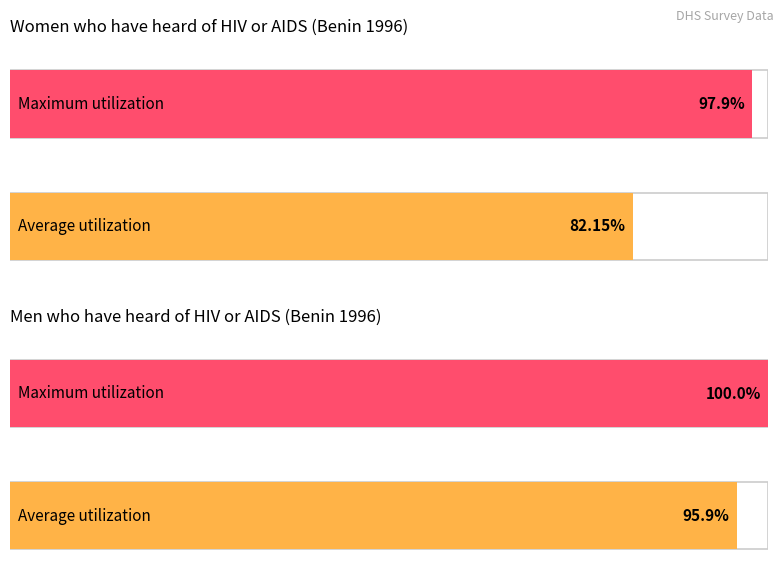

The value of Women who have heard of HIV or AIDS at Atlantique/Littoral is 65.8. True or false?

False